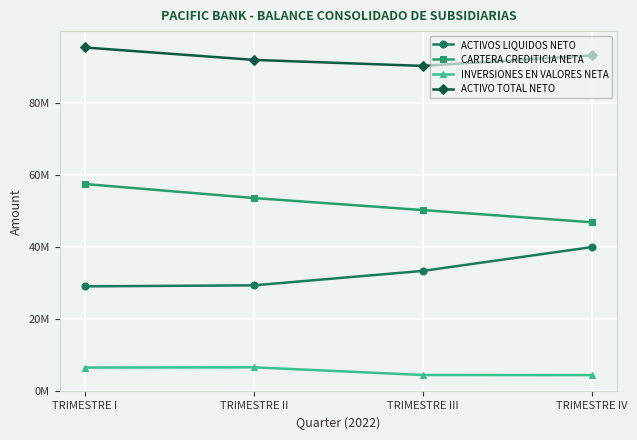

What is the smallest value displayed?

4514044.8